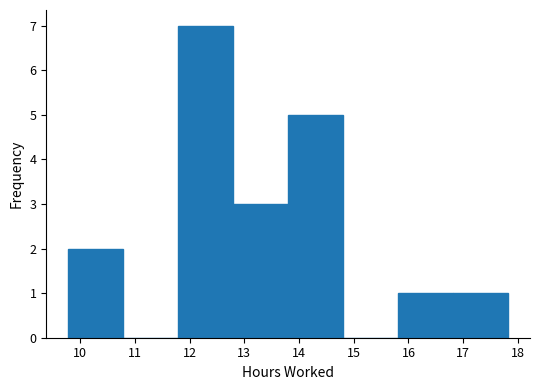

Over which range of the x-axis is the bar tallest?

11.8 to 12.8